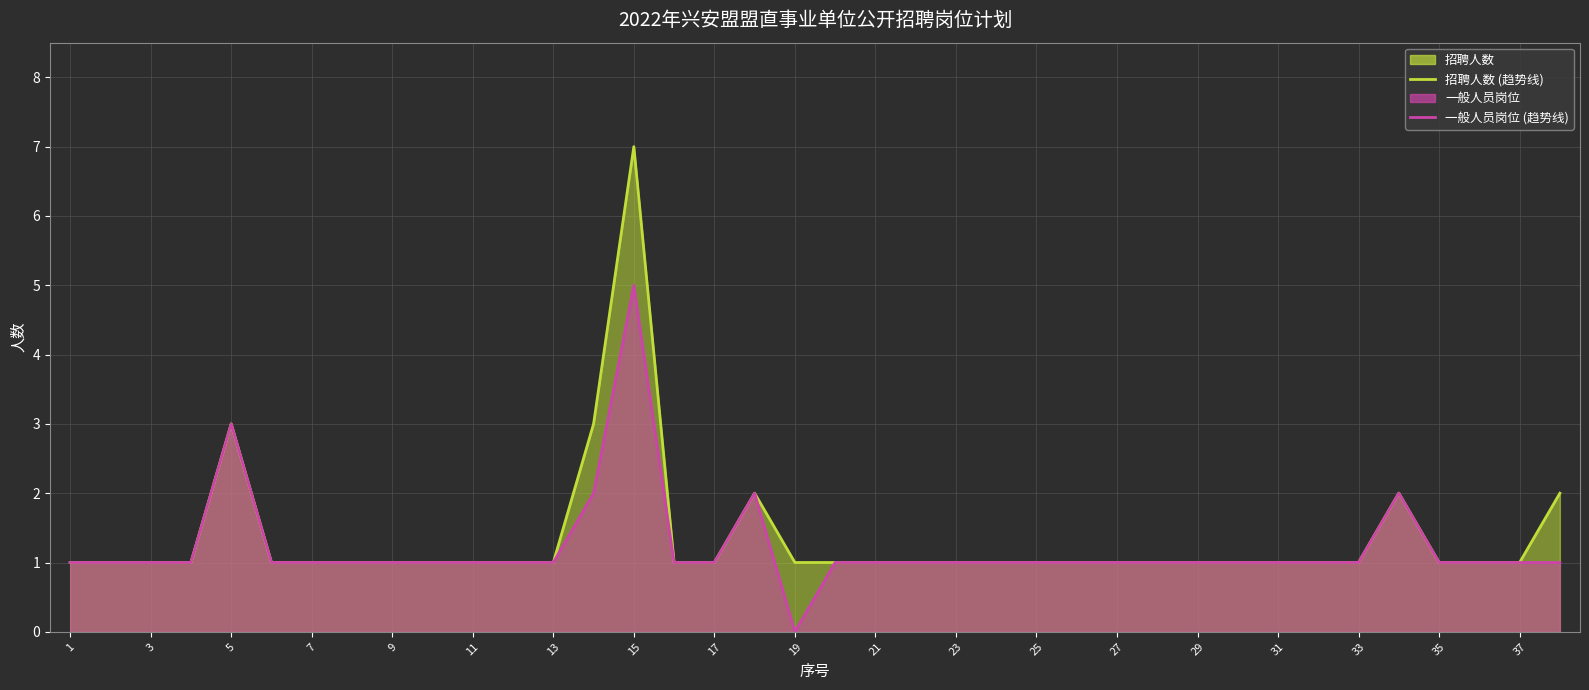

Is it true that 一般人员岗位 (趋势线) equals 1 at 27?

False